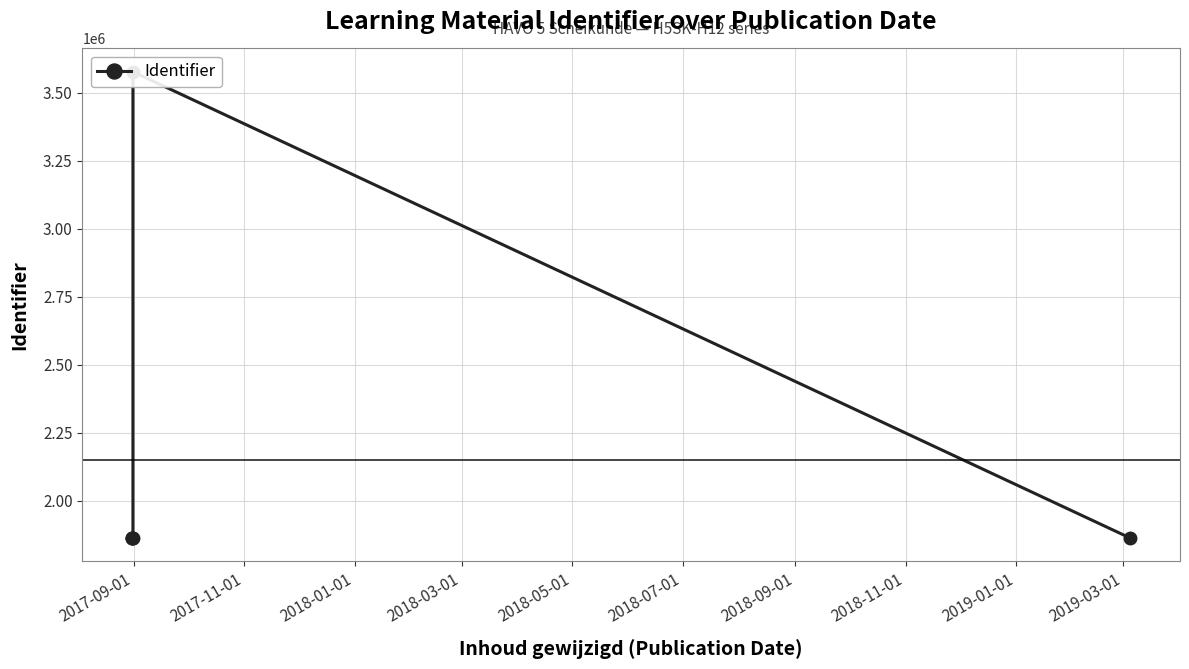

Is it true that the value at 2018-05-01 is 6406222?

False